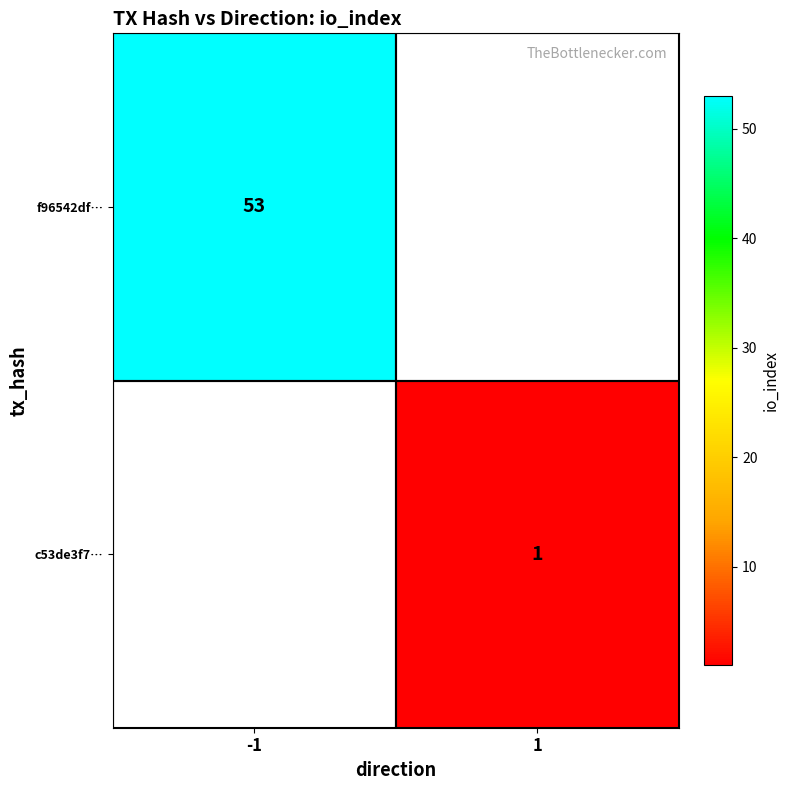

The value of c53de3f7… at 1 is 1.8. True or false?

False